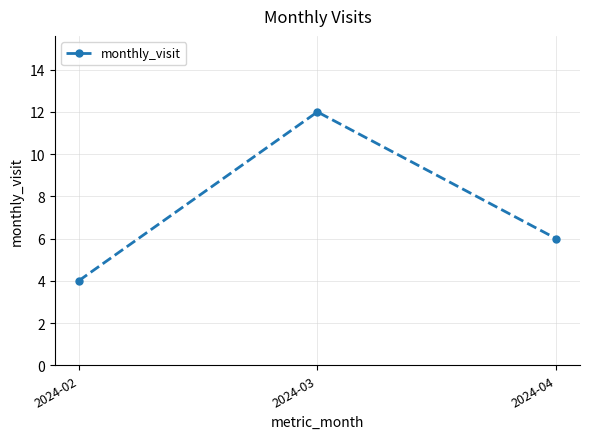

What is the minimum value shown in the chart?

4